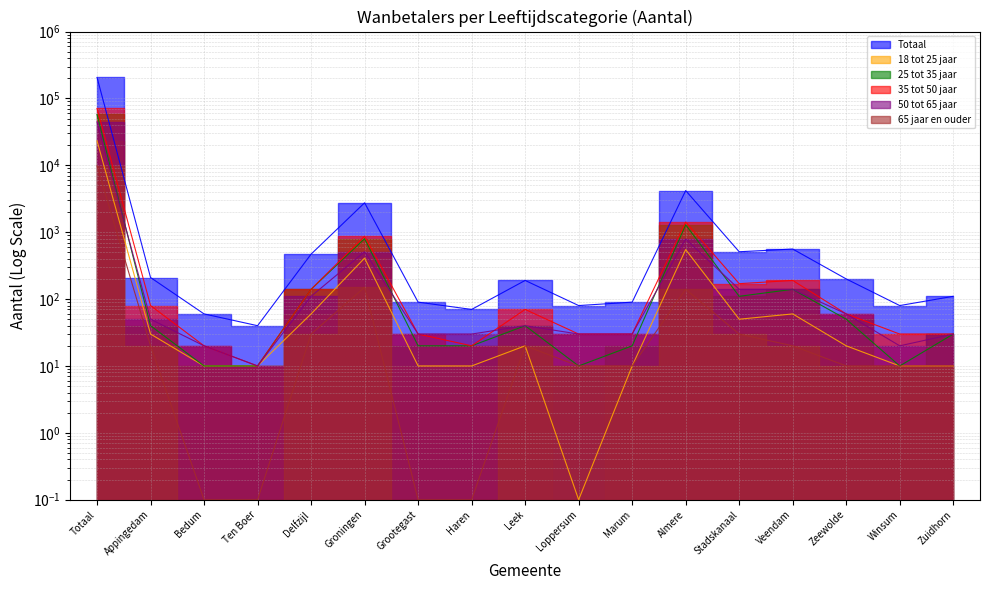

How many data points in 35 tot 50 jaar are less than 60?

8